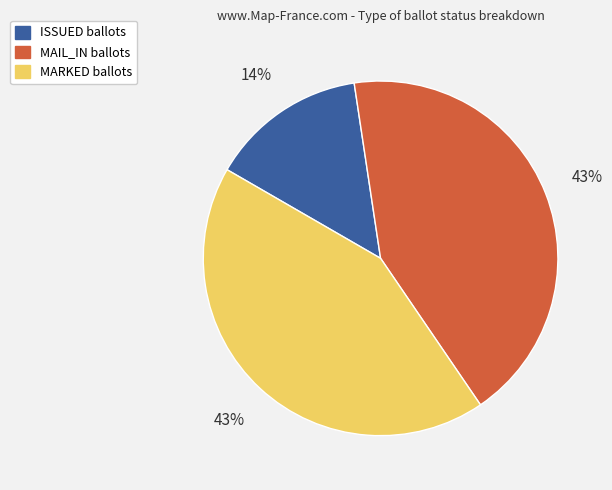

Is there a majority slice in this chart?

No